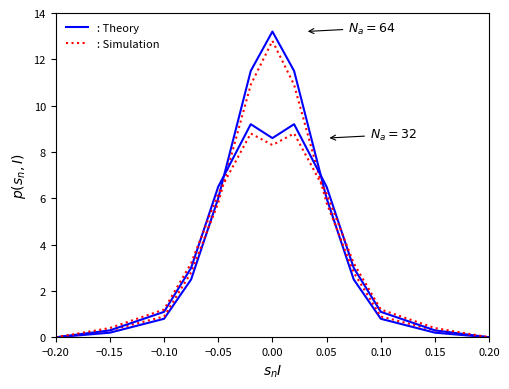

How many lines are shown in the chart?

4